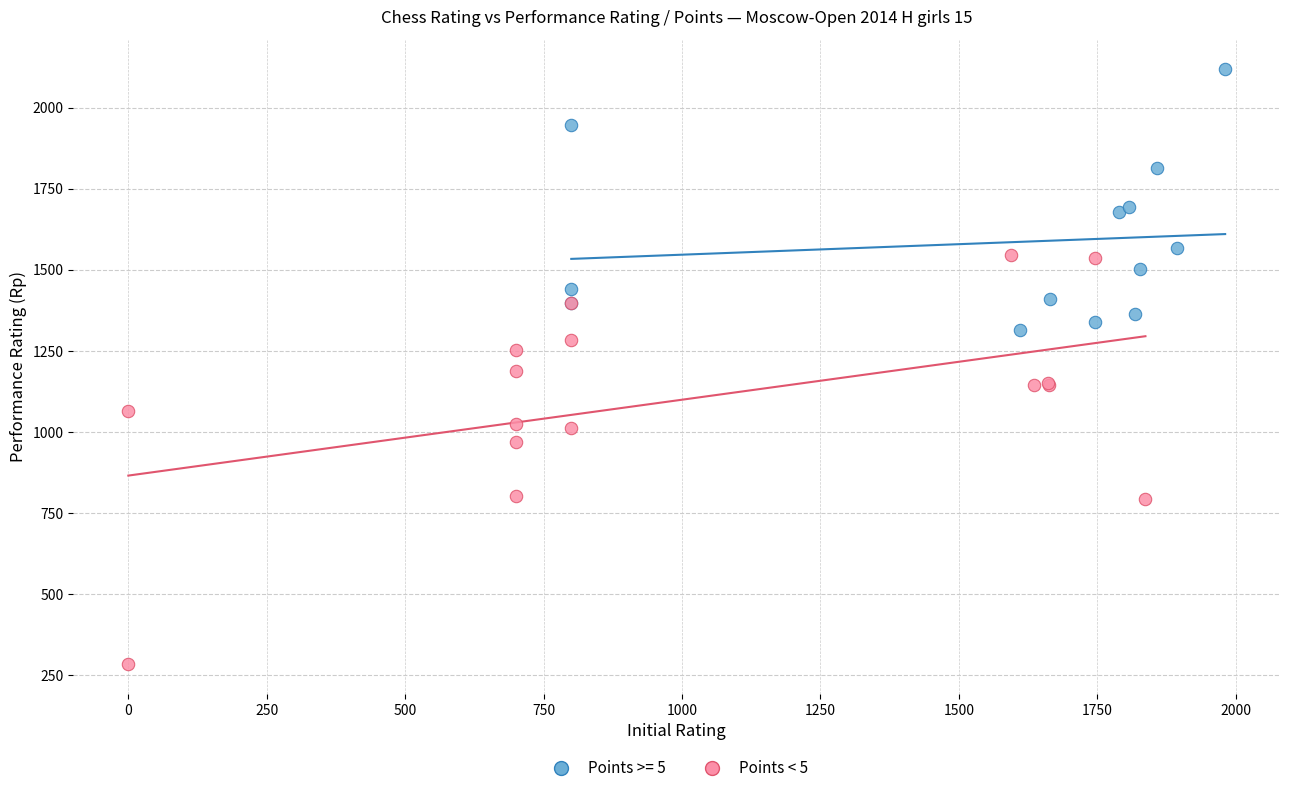

Which series contains the highest Y value?

Points >= 5